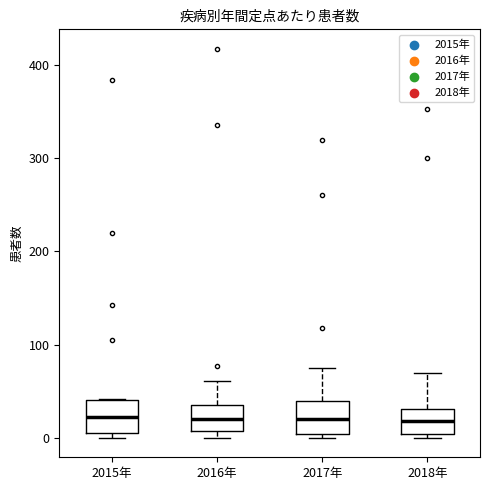

Where is the upper edge of the box for 2015年 on the y-axis? The values are not printed on the chart, so give them approximately, as read against the axis.

40